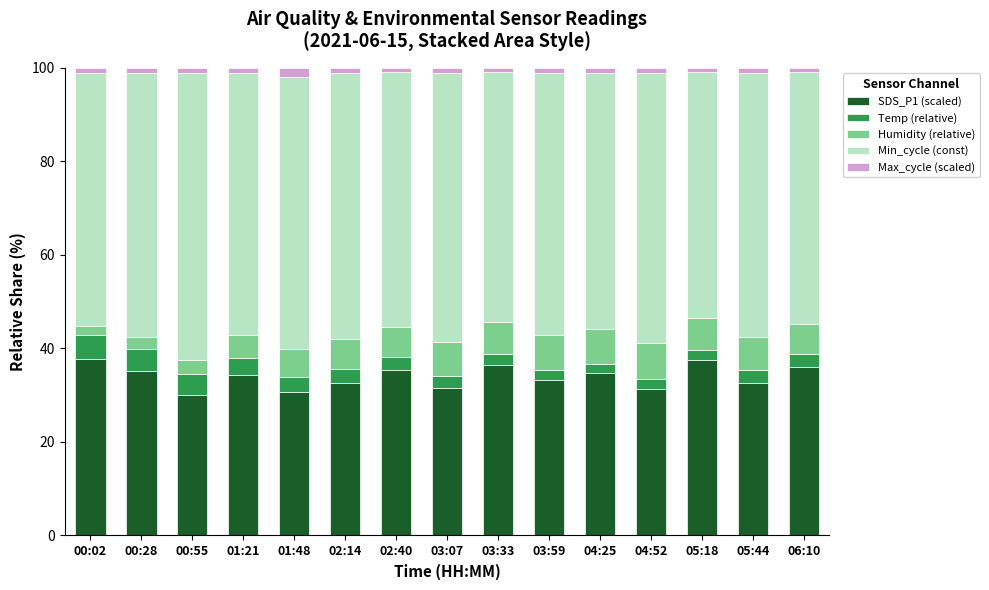

The SDS_P1 (scaled) series shows 67.0 at 00:02. True or false?

False